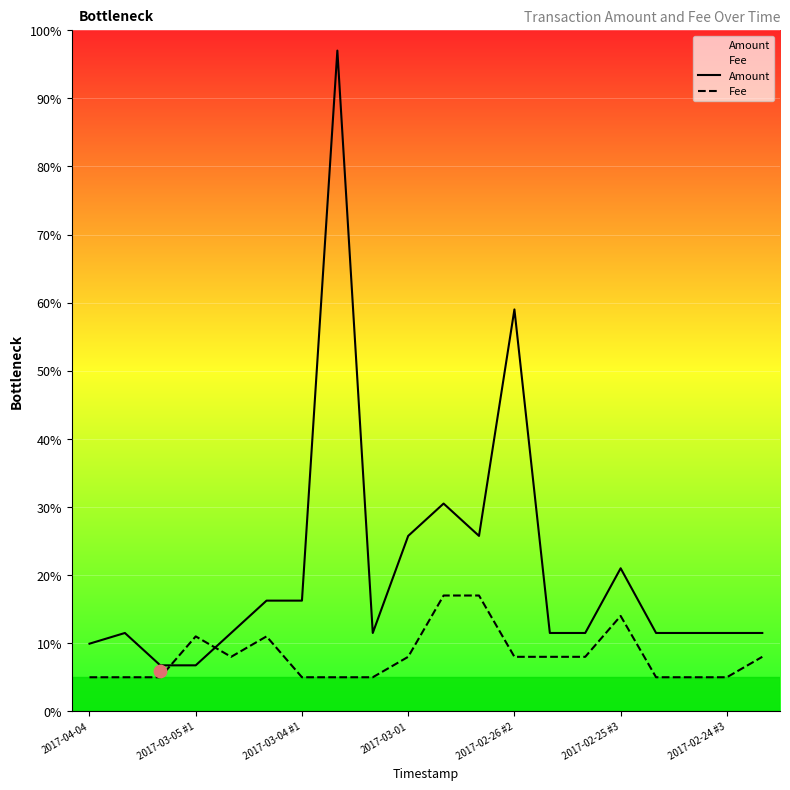

At how many categories does at least one series exceed 13?

8